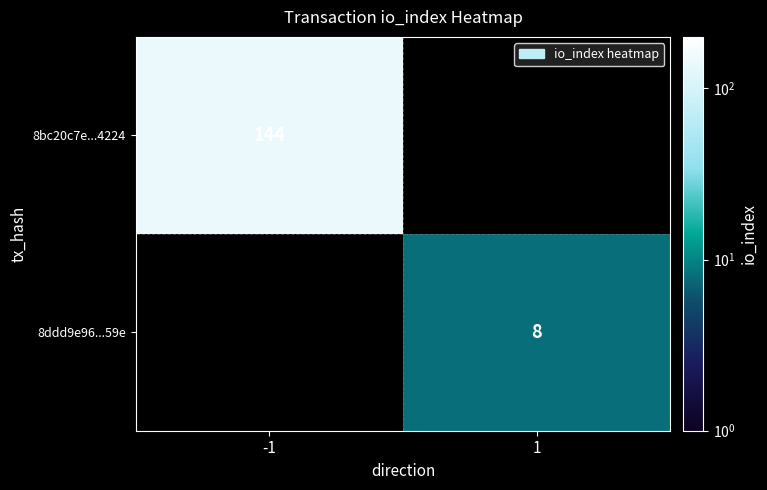

At how many categories does at least one series exceed 60?

1